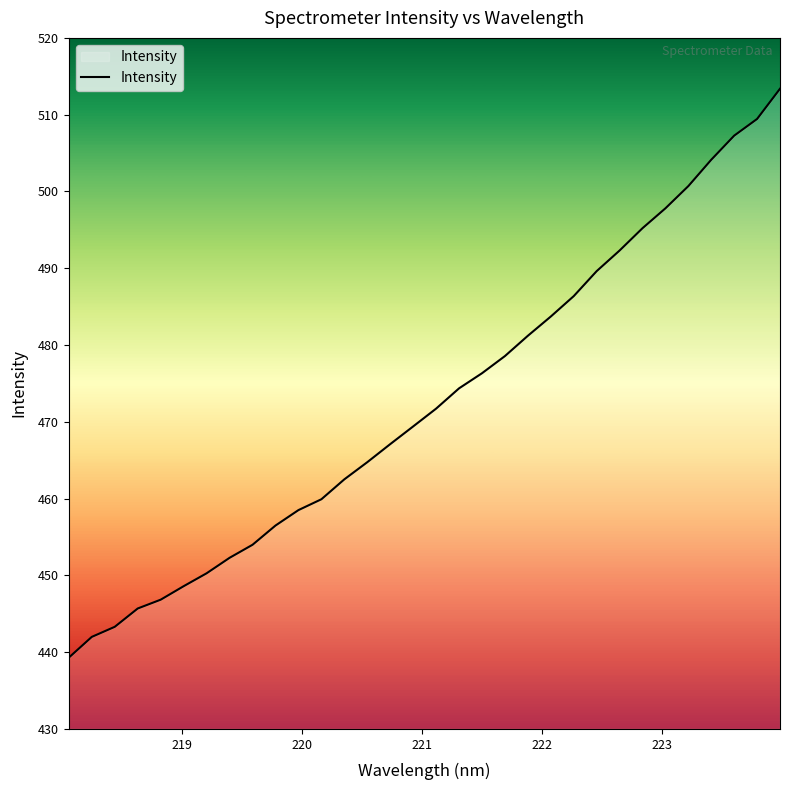

What is the minimum value shown in the chart?

439.3